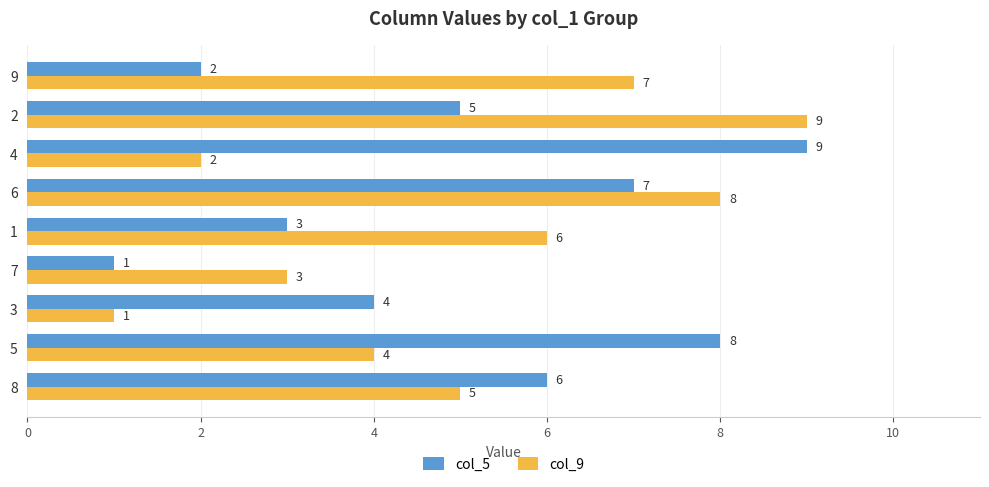

Rank the series at 8 from highest to lowest value.

col_5, col_9